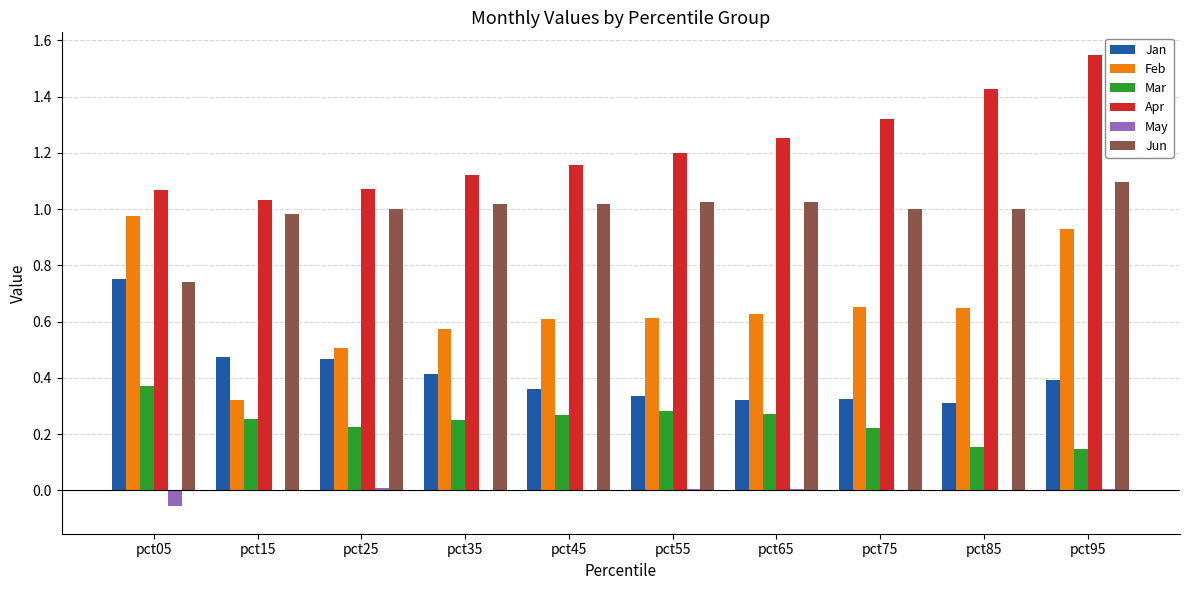

At which category is the sum across all series the highest?

pct95